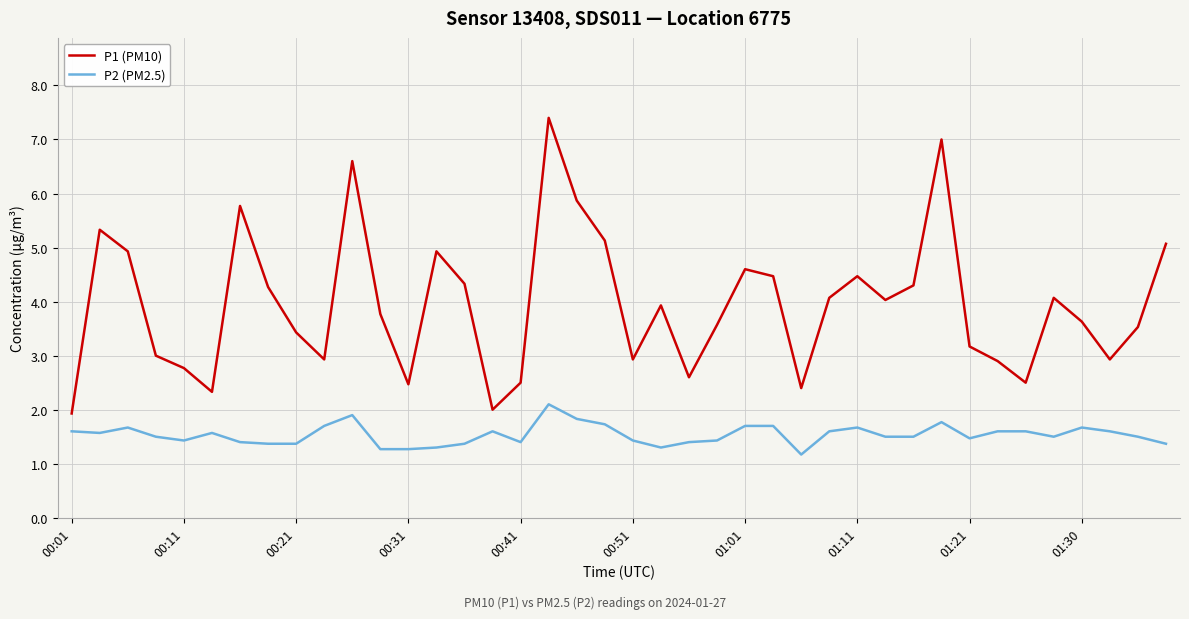

Which series has the largest total across all categories?

P1 (PM10)